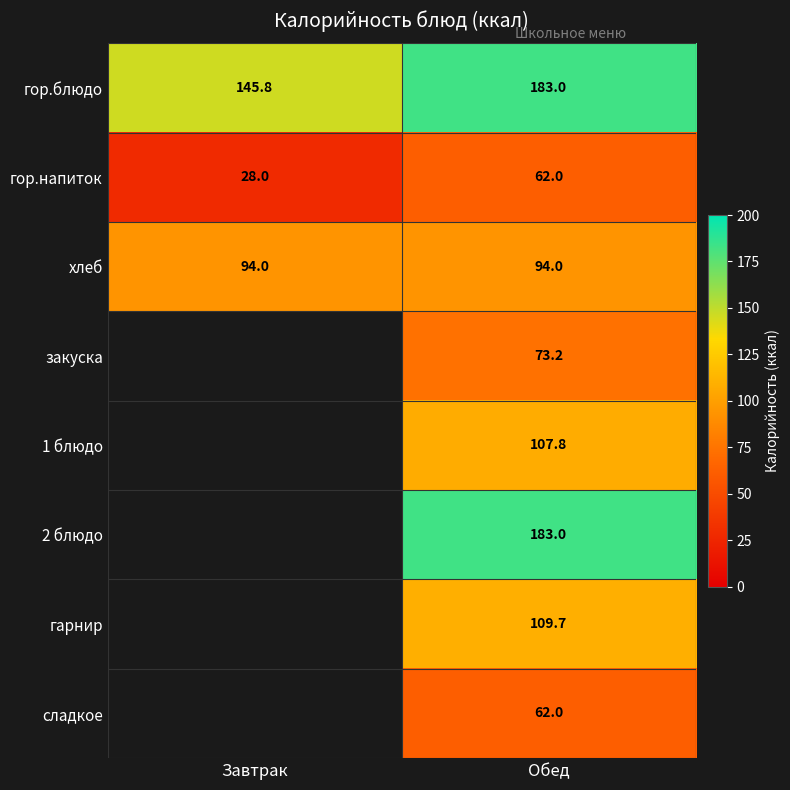

The value of хлеб at Завтрак is 94.0. True or false?

True